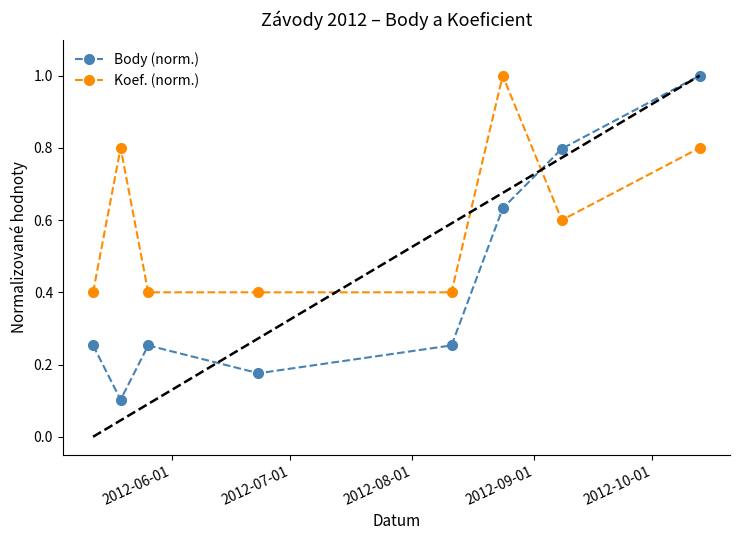

Does the chart have visible grid lines?

No